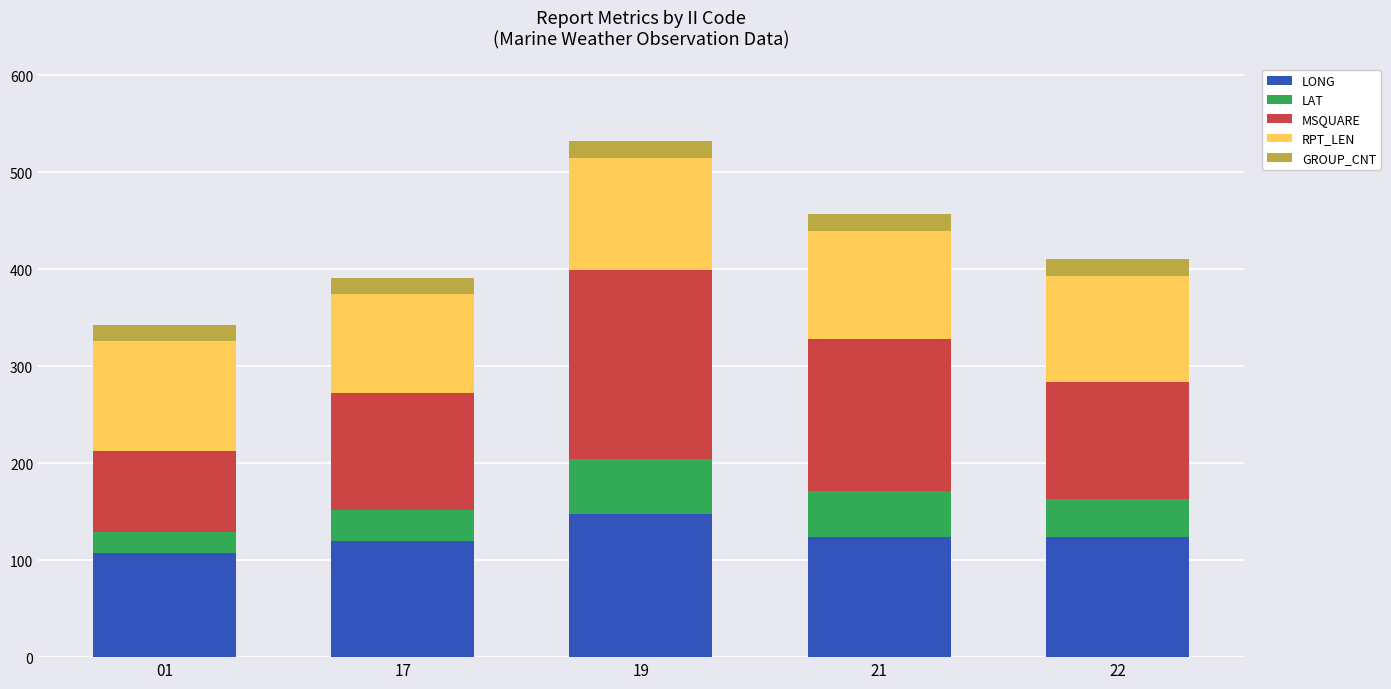

What is the total value across all series at 19?

532.3